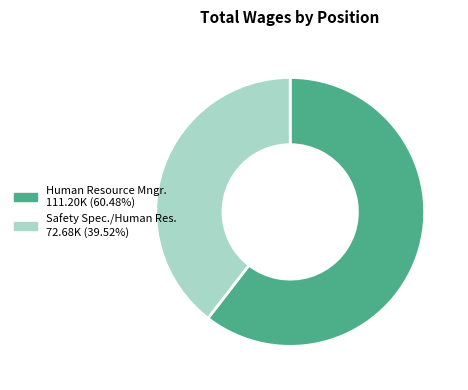

Is there any slice that represents more than half of the pie?

Yes